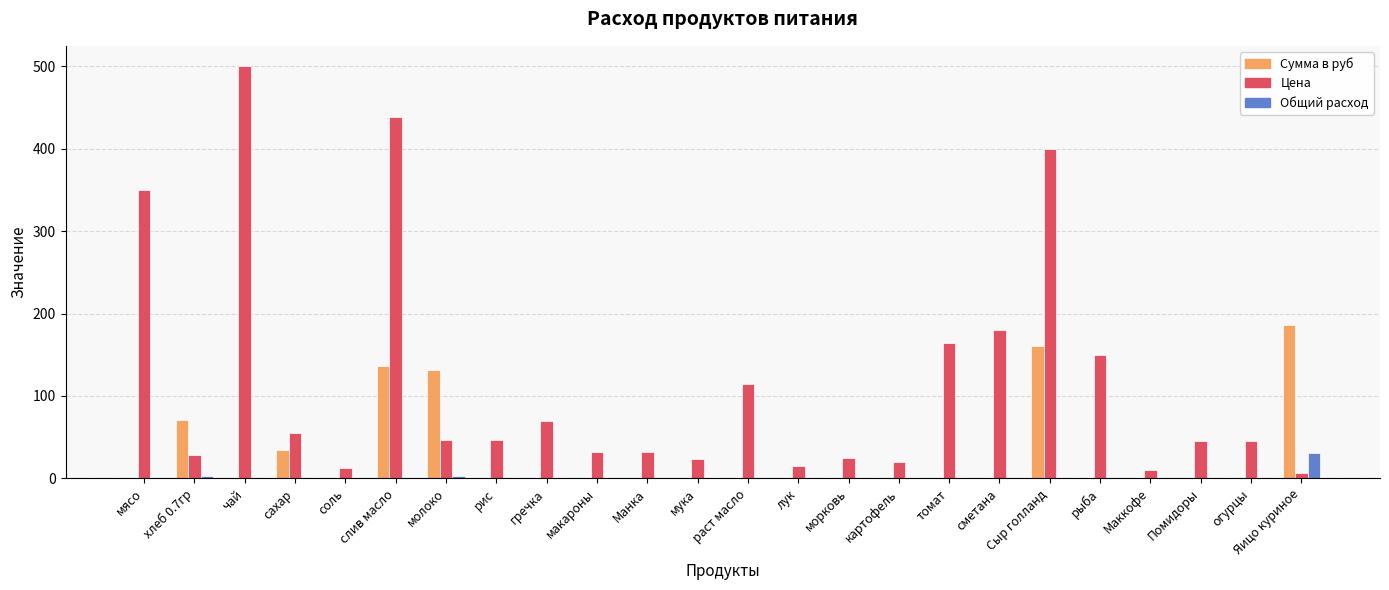

What is the sum of all Сумма в руб values?

719.3